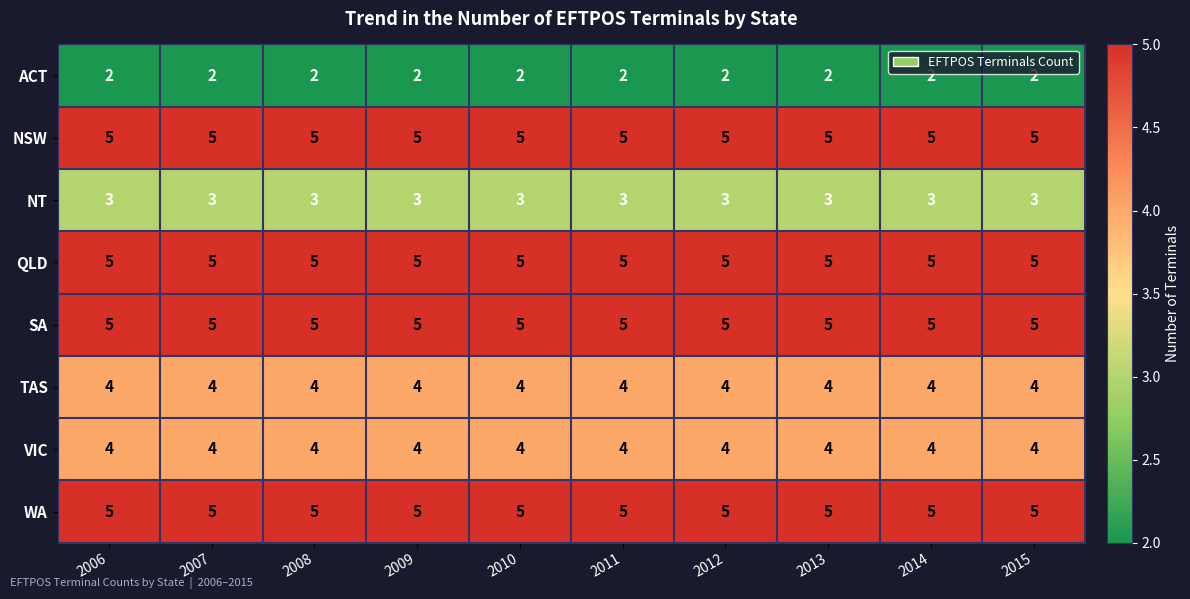

What is the maximum value shown in the chart?

5